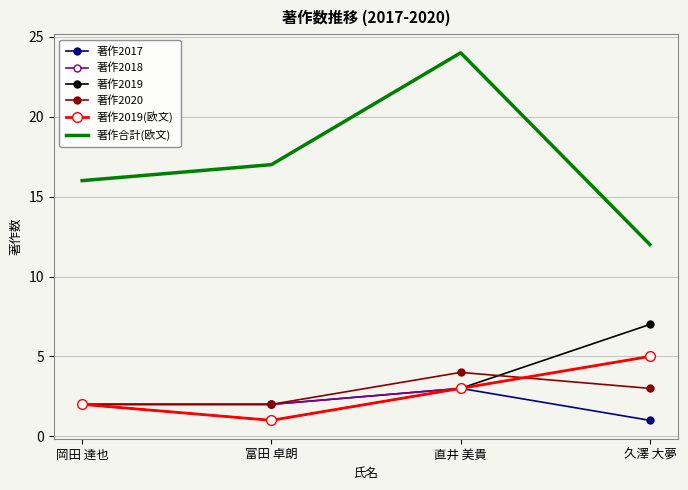

Reading left to right, extract all data points from this chart.

著作2017: 2	2	3	1
著作2018: 2	2	3	5
著作2019: 2	1	3	7
著作2020: 2	2	4	3
著作2019(欧文): 2	1	3	5
著作合計(欧文): 16	17	24	12